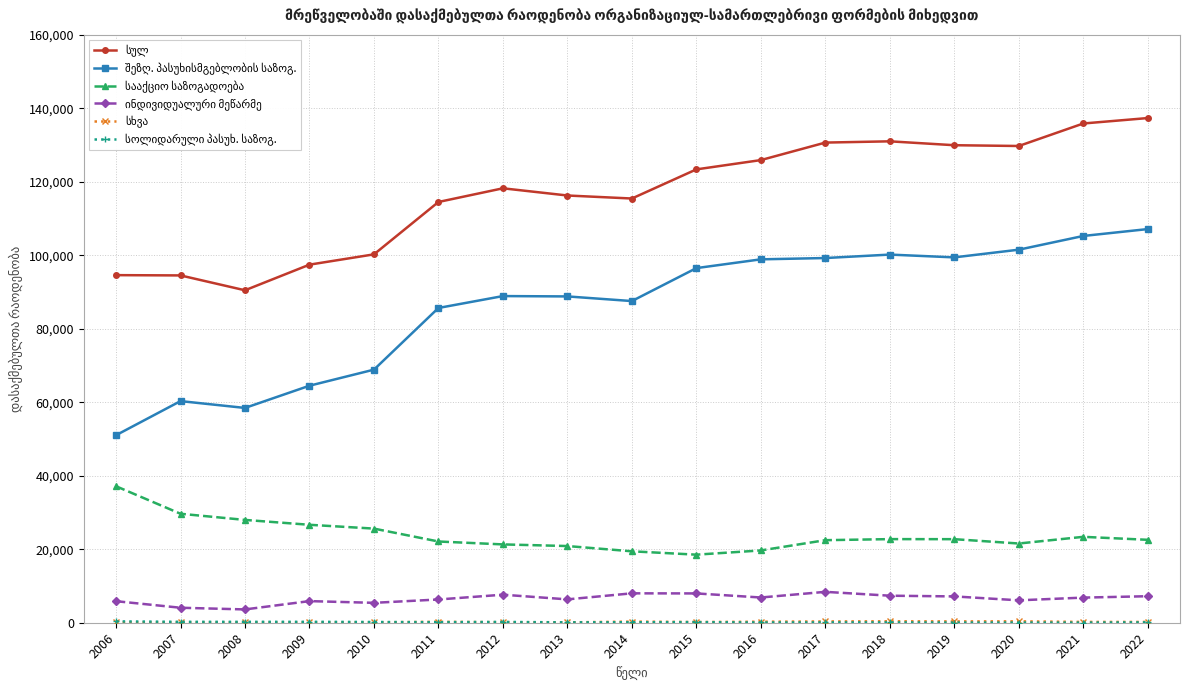

What is the maximum value shown in the chart?

137363